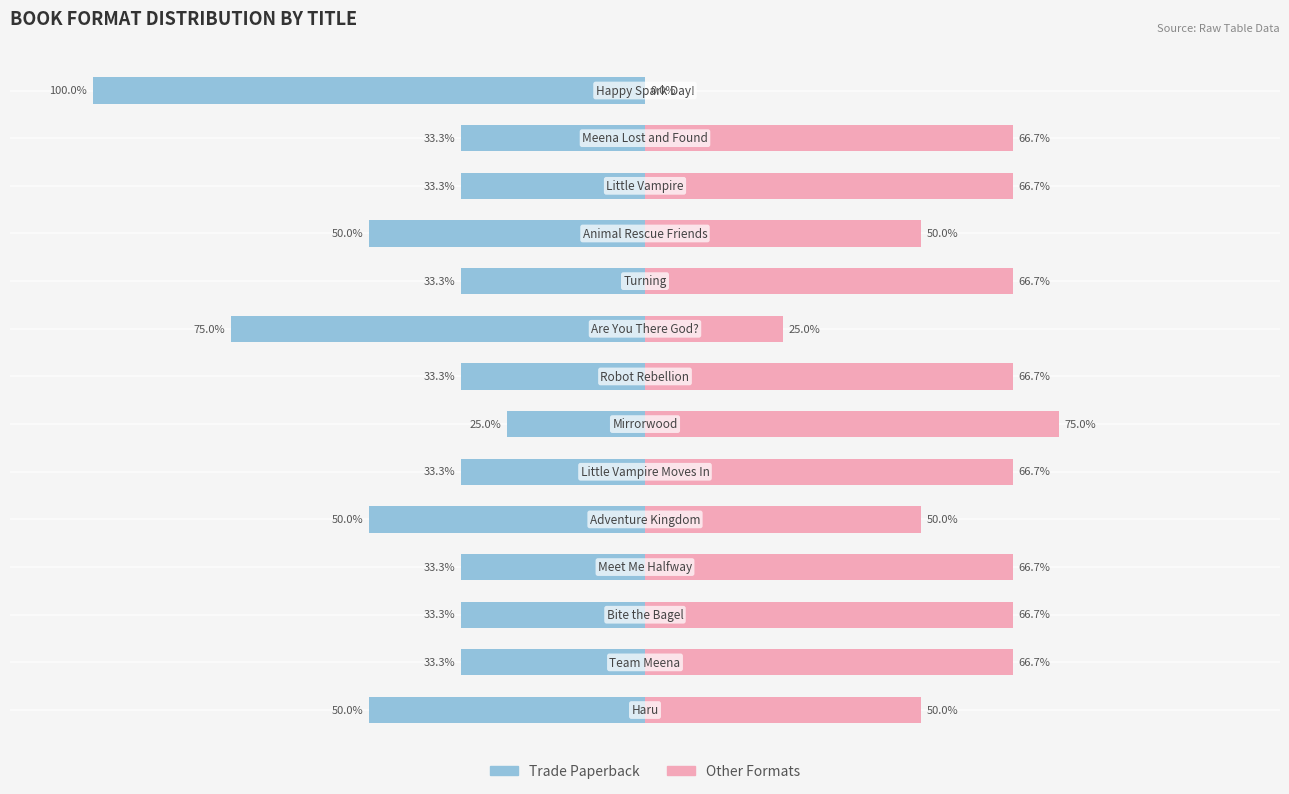

Reading right to left, transcribe all the data shown in this chart.

Trade Paperback: 13=-100.0	12=-33.3	11=-33.3	10=-50.0	9=-33.3	8=-75.0	7=-33.3	6=-25.0	5=-33.3	4=-50.0	3=-33.3	2=-33.3	1=-33.3	0=-50.0
Other Formats: 13=0.0	12=66.7	11=66.7	10=50.0	9=66.7	8=25.0	7=66.7	6=75.0	5=66.7	4=50.0	3=66.7	2=66.7	1=66.7	0=50.0